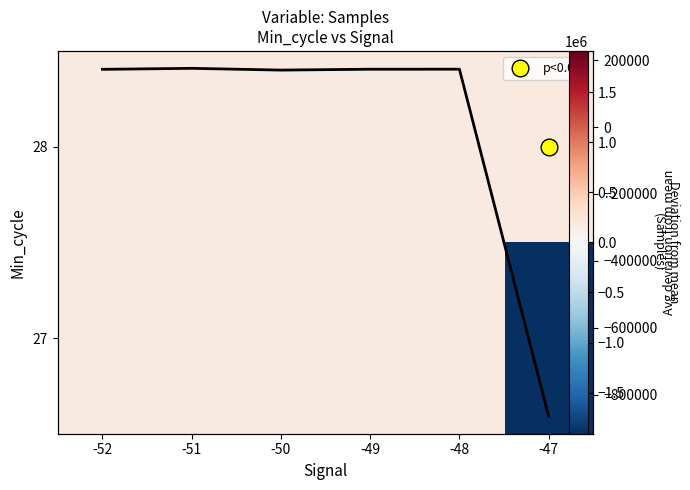

Between -51 and -48, which is larger?

-51